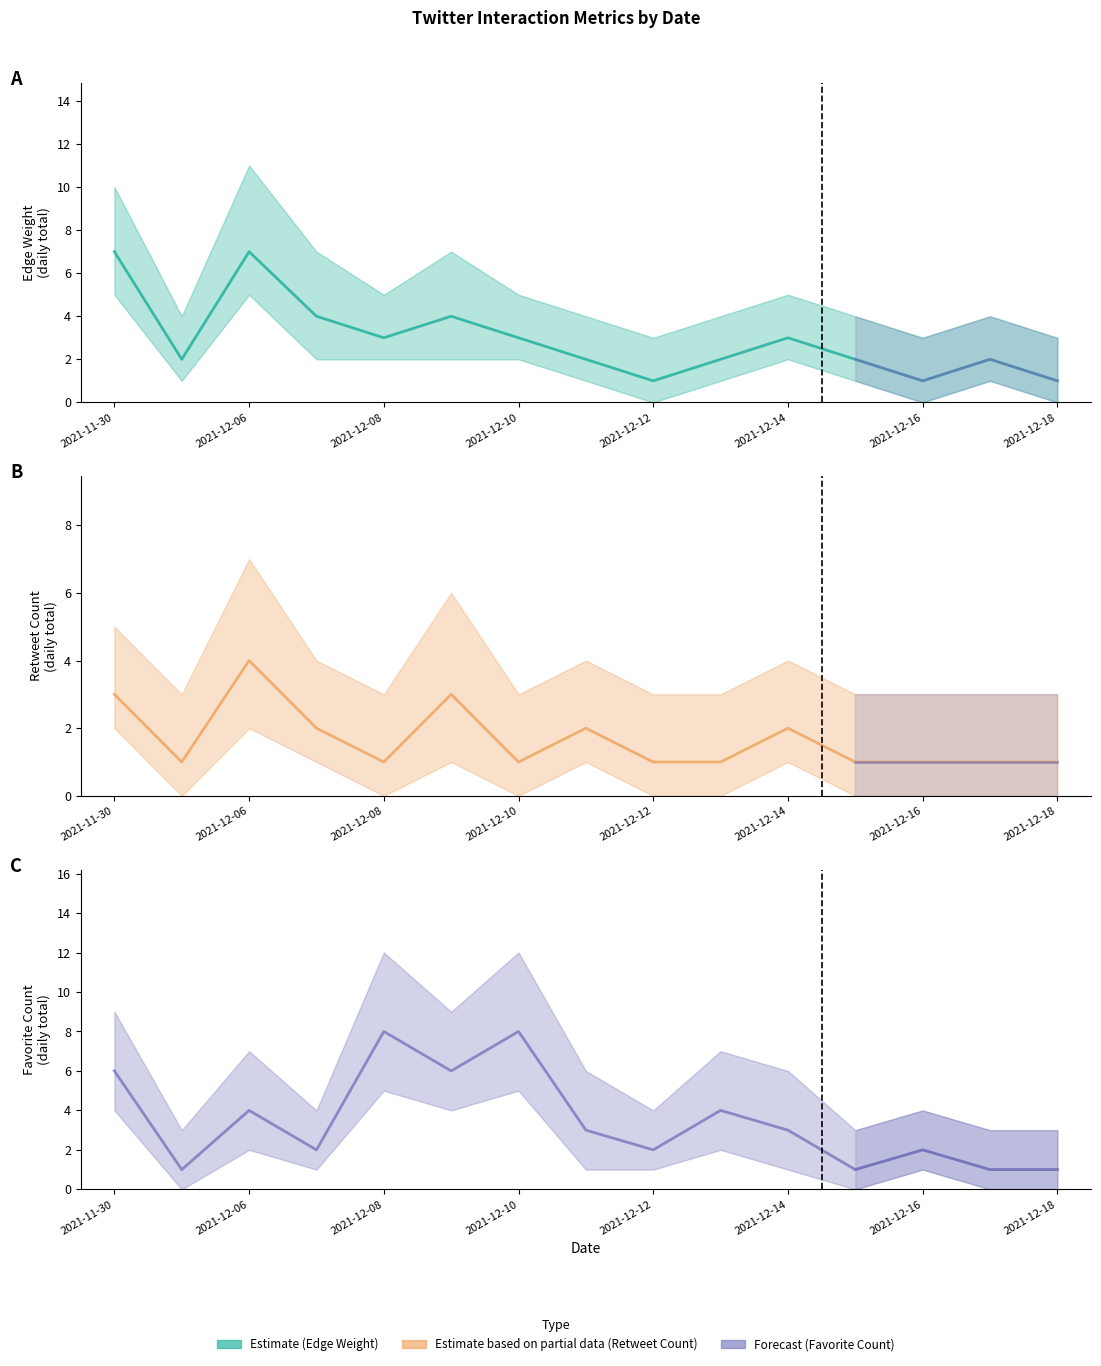

True or false: Edge Weight has a value of 3 at 2021-12-10.

True